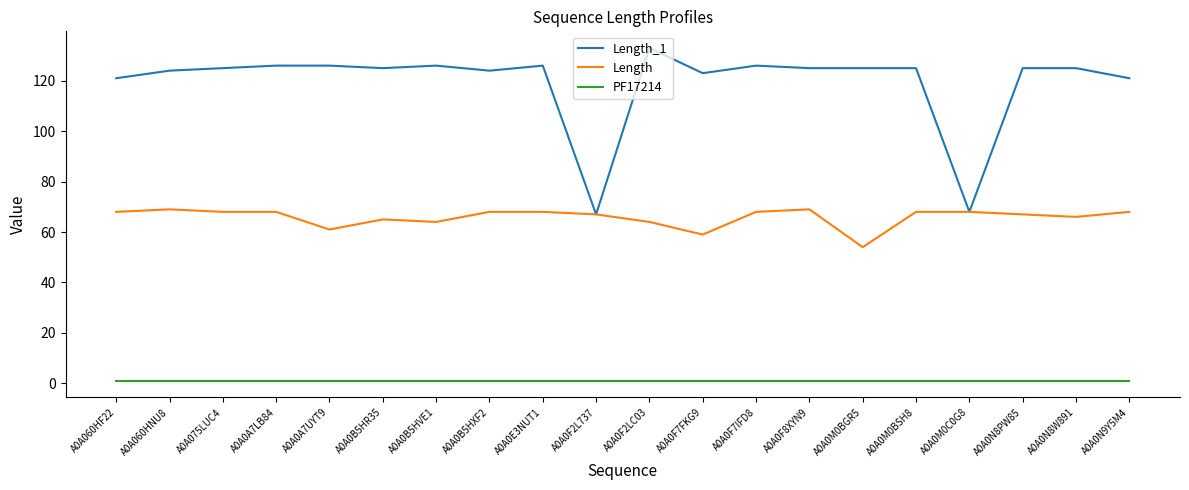

True or false: PF17214 and Length cross at least once.

False